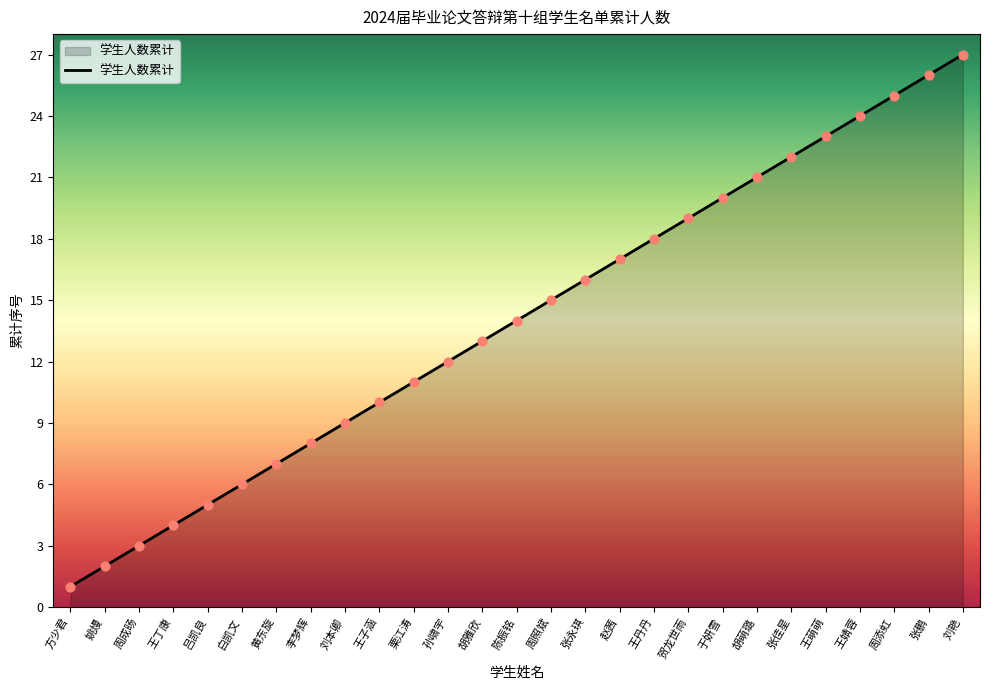

What is the change in value from 栗江涛 to 陈振铭?

+3